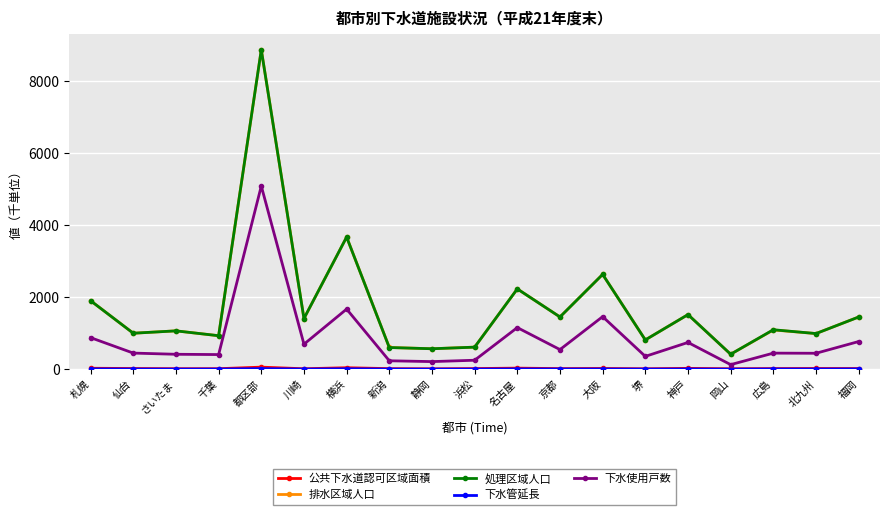

Which label corresponds to the largest value in the chart?

都区部